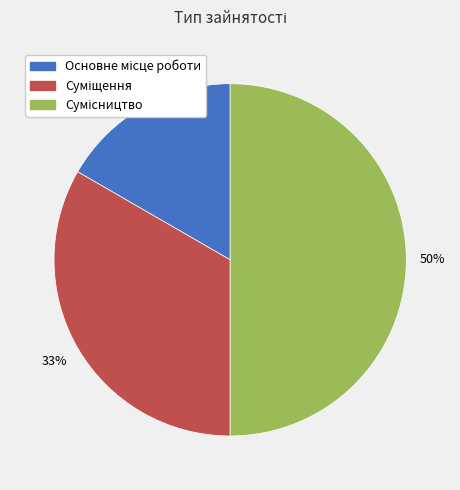

To the nearest percent, what is the difference between the largest and smallest slice percentages?

33%